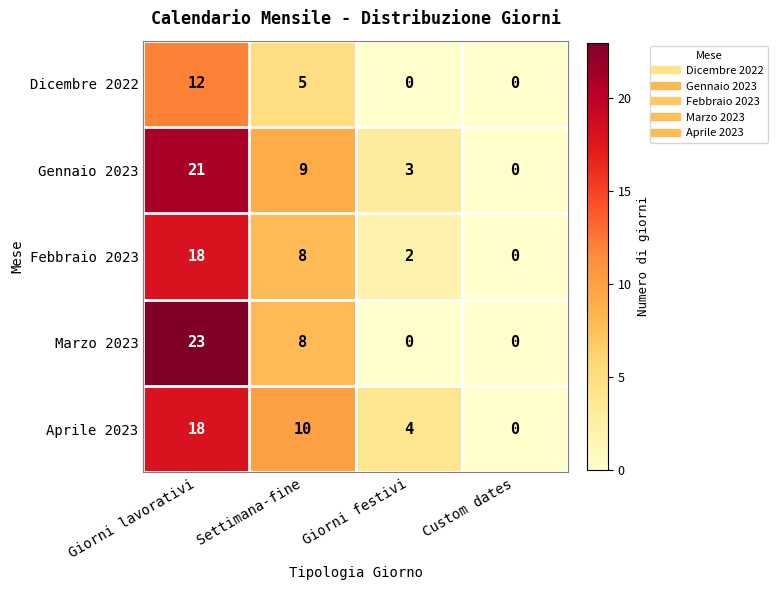

True or false: Dicembre 2022 has a value of -6 at Giorni festivi.

False